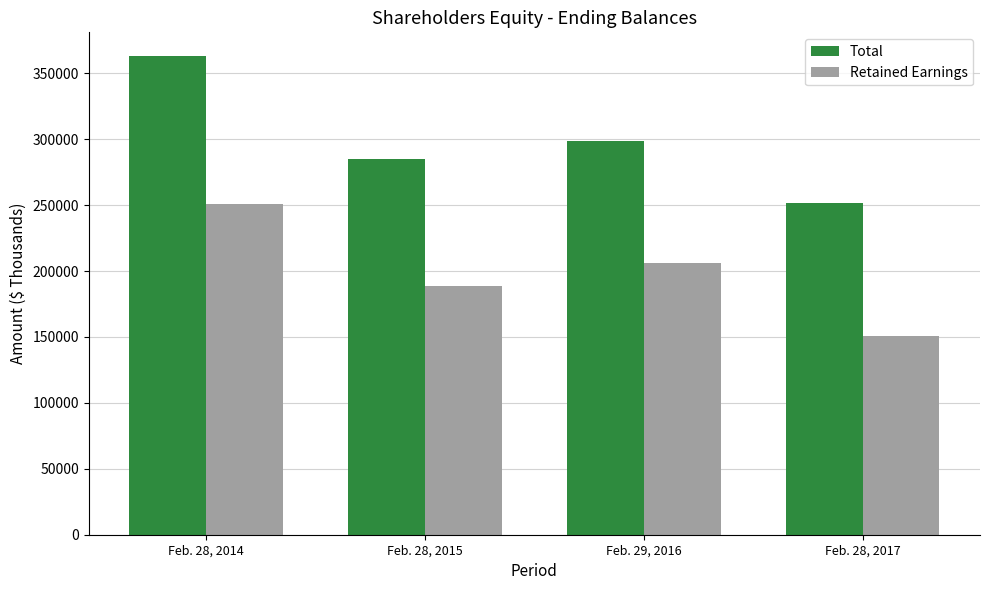

What is the minimum value shown in the chart?

150685